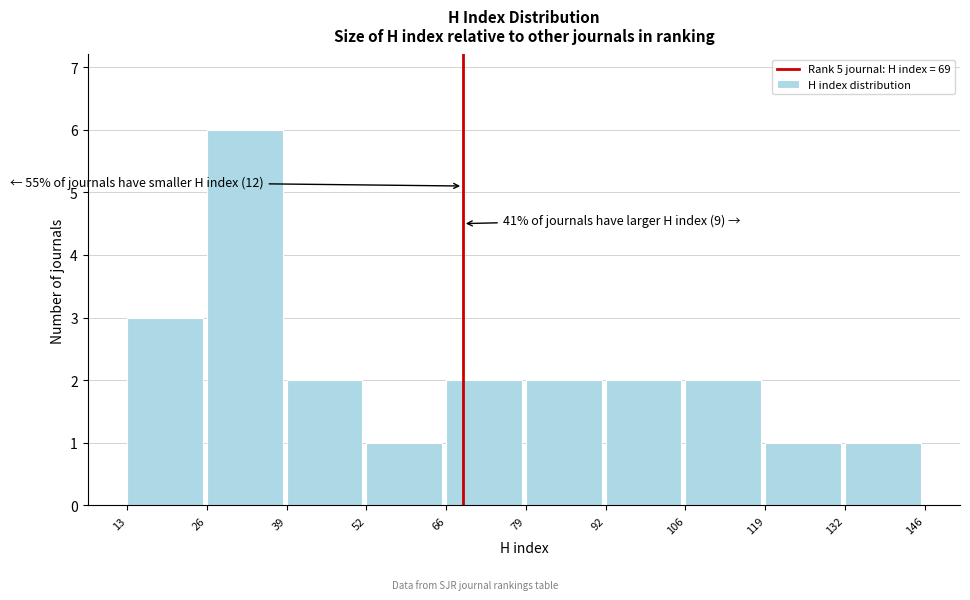

Which range on the x-axis has the tallest bar?

26 to 39